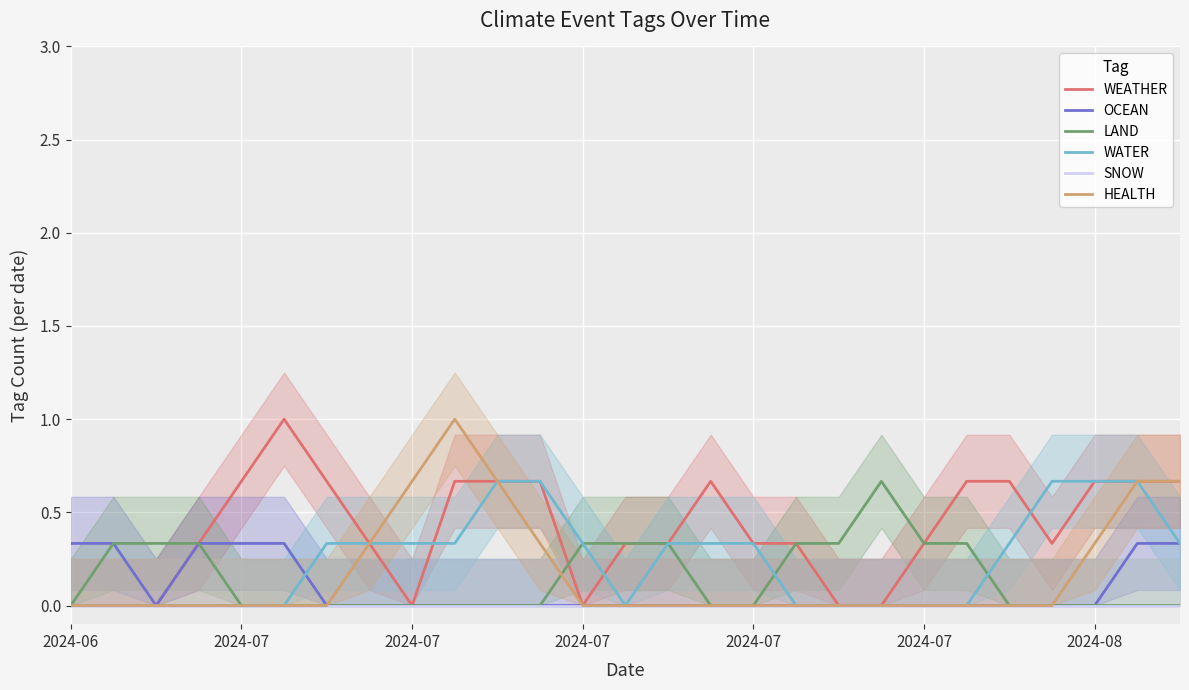

How many positive values does the LAND series have?

11